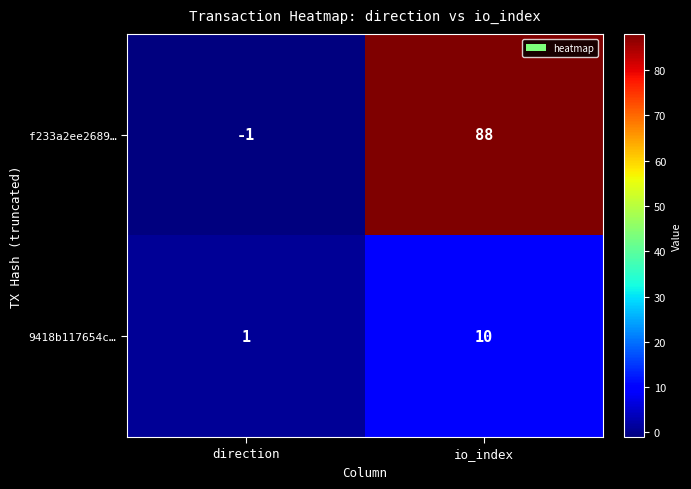

Rank the series at direction from highest to lowest value.

9418b117654c…, f233a2ee2689…